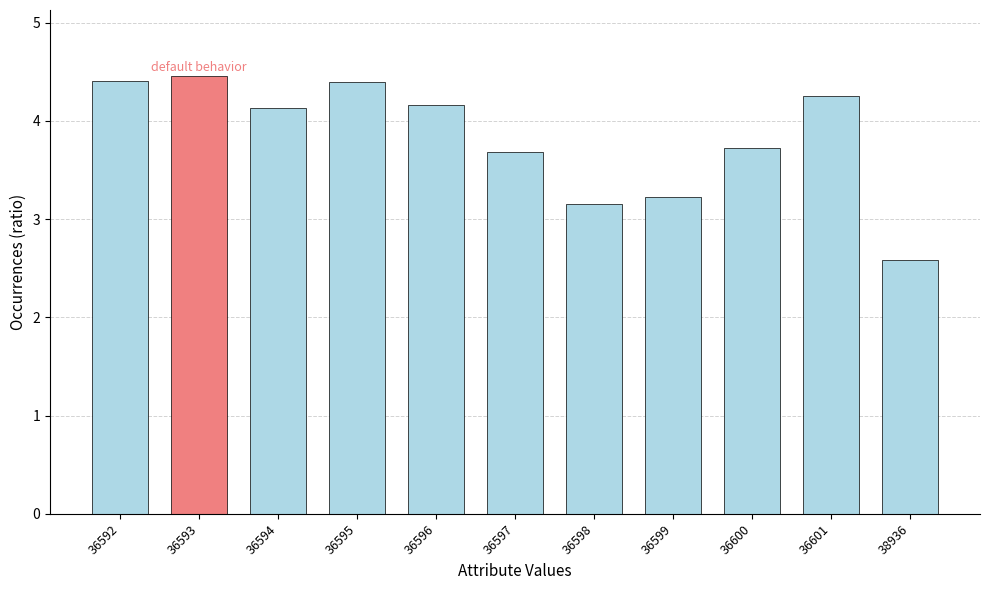

Reading left to right, transcribe all the data shown in this chart.

36592=4.4	36593=4.5	36594=4.1	36595=4.4	36596=4.2	36597=3.7	36598=3.1	36599=3.2	36600=3.7	36601=4.3	38936=2.6